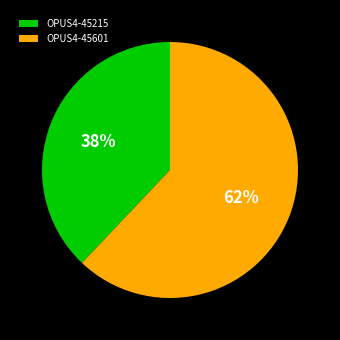

Which slice is the smallest?

OPUS4-45215